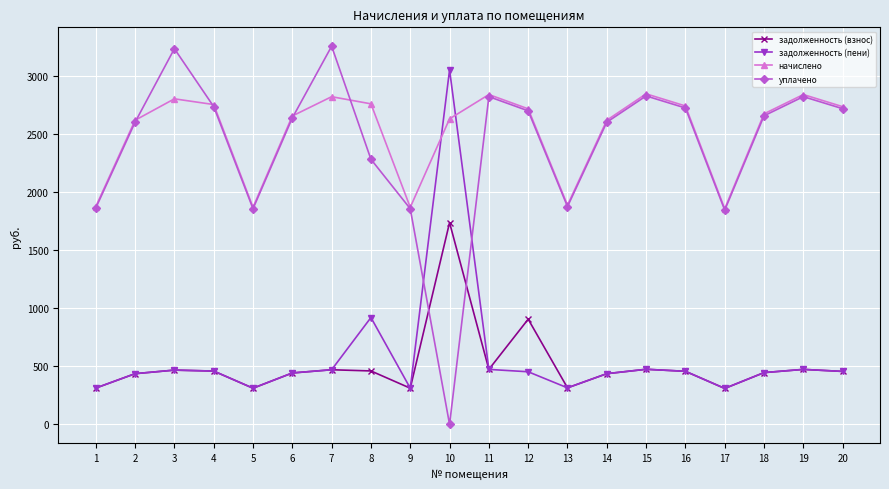

What is the approximate value of начислено at 3?

2807.2